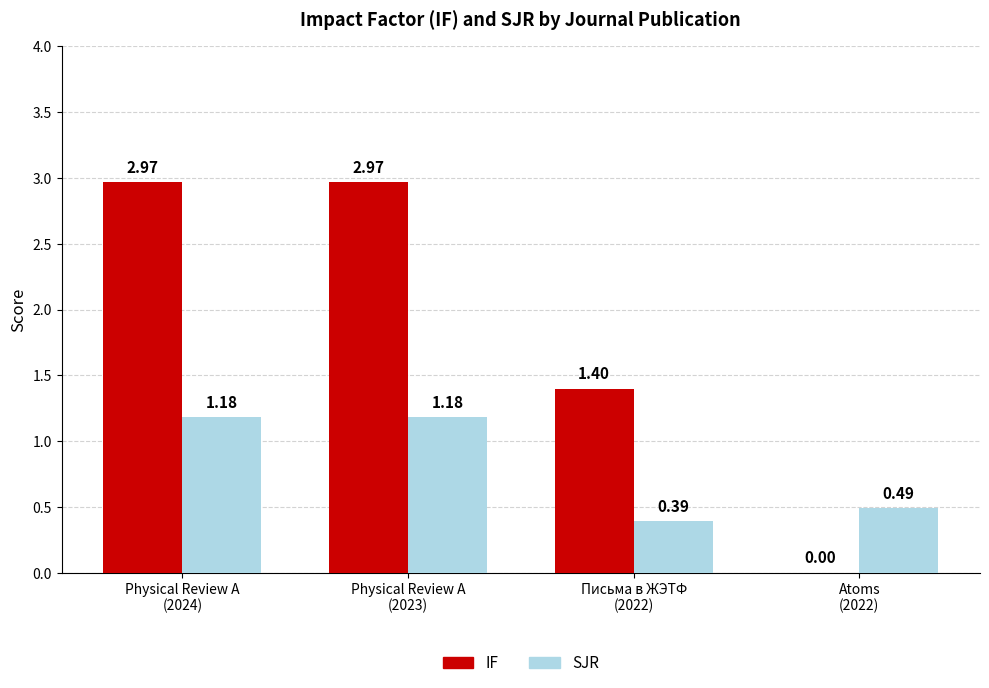

What is the sum of all SJR values?

3.2